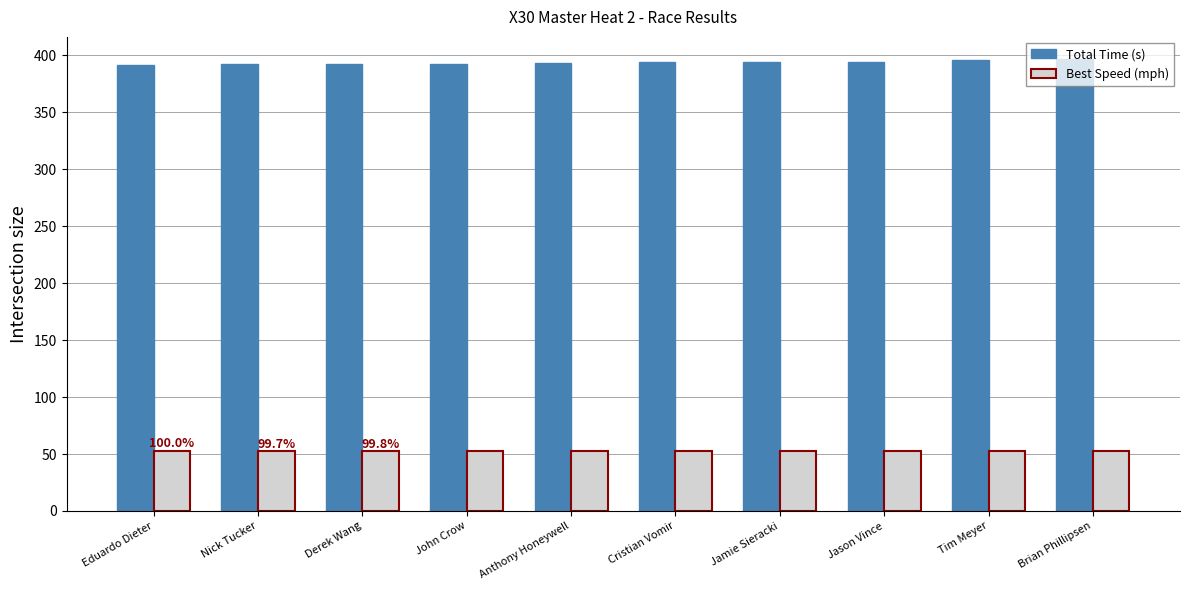

Is it true that Total Time (s) equals 630.5 at Jamie Sieracki?

False